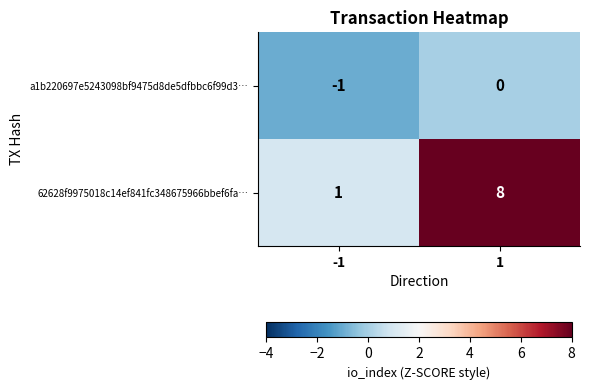

Reading left to right, list all the values displayed in this chart.

a1b220697e5243098bf9475d8de5dfbbc6f99d3…: -1	0
62628f9975018c14ef841fc348675966bbef6fa…: 1	8